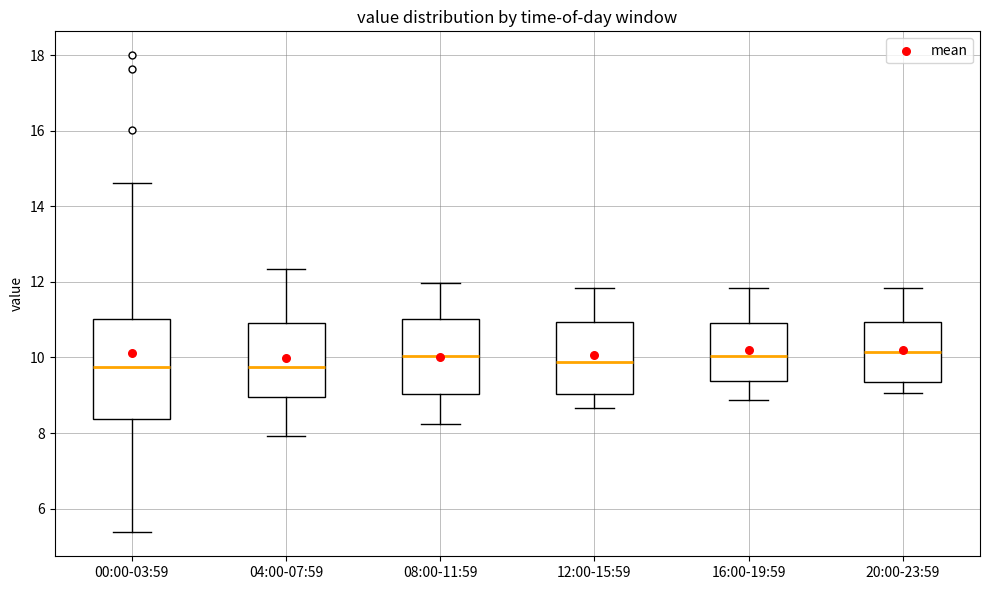

Which box is the tallest, from its lower edge to its upper edge?

00:00-03:59